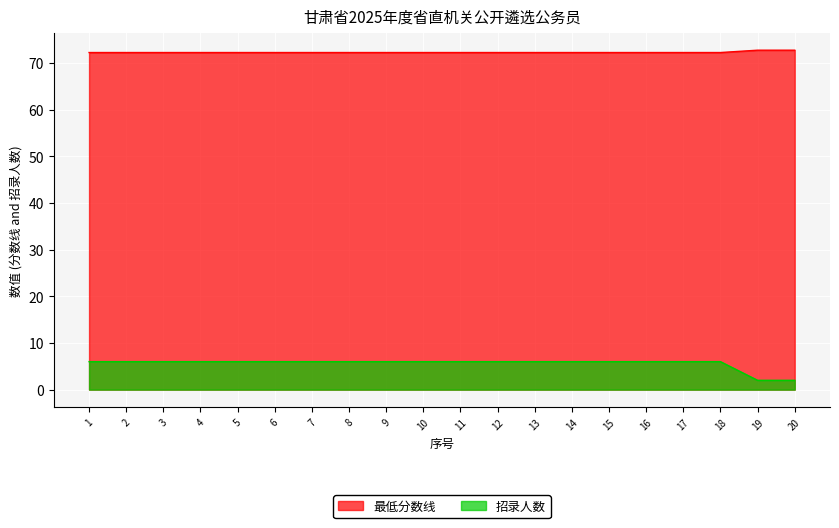

The value of 最低分数线 at 3 is 30.1. True or false?

False